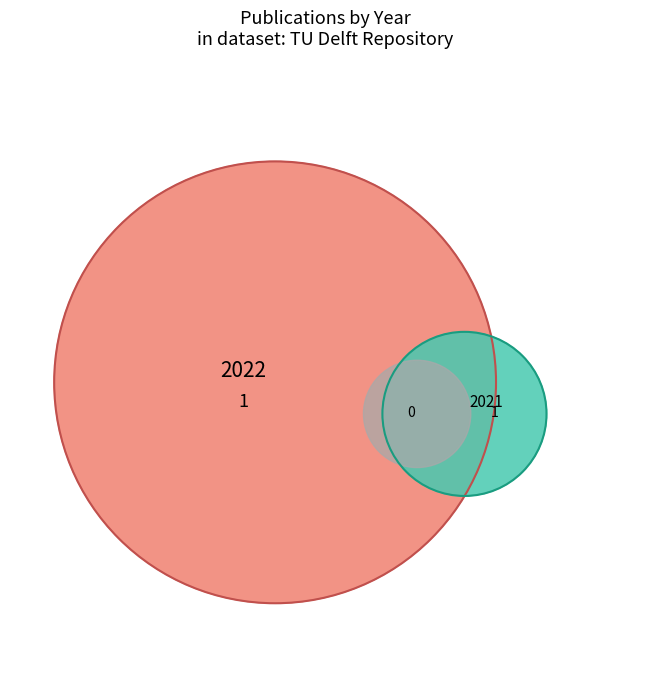

What is the largest slice in the pie chart?

2022